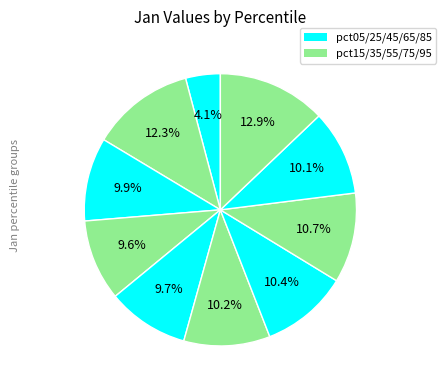

Which slice is the largest?

pct95